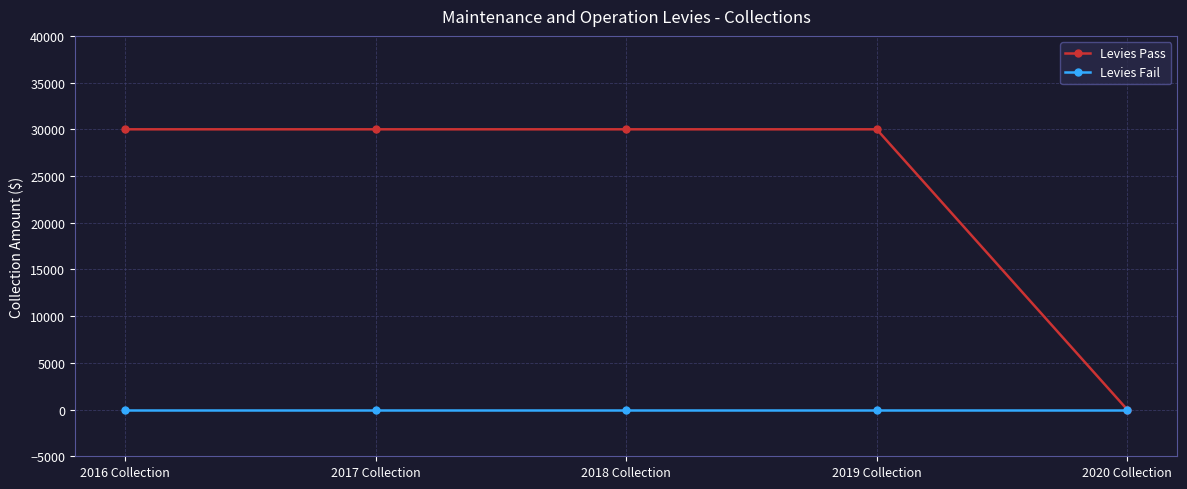

List the series in order of their peak value, highest first.

Levies Pass, Levies Fail